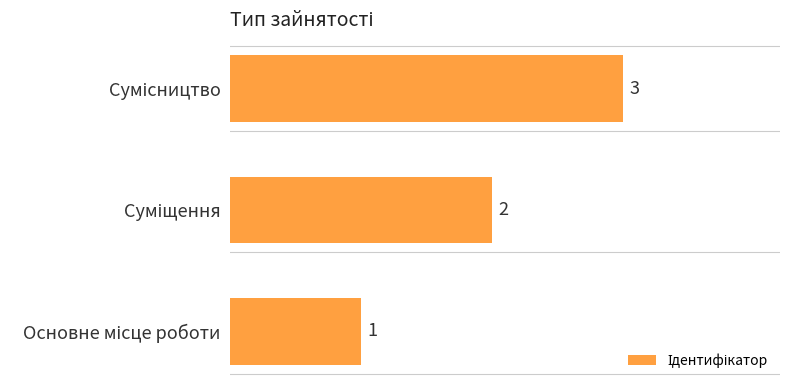

Count the number of data series in this chart.

1